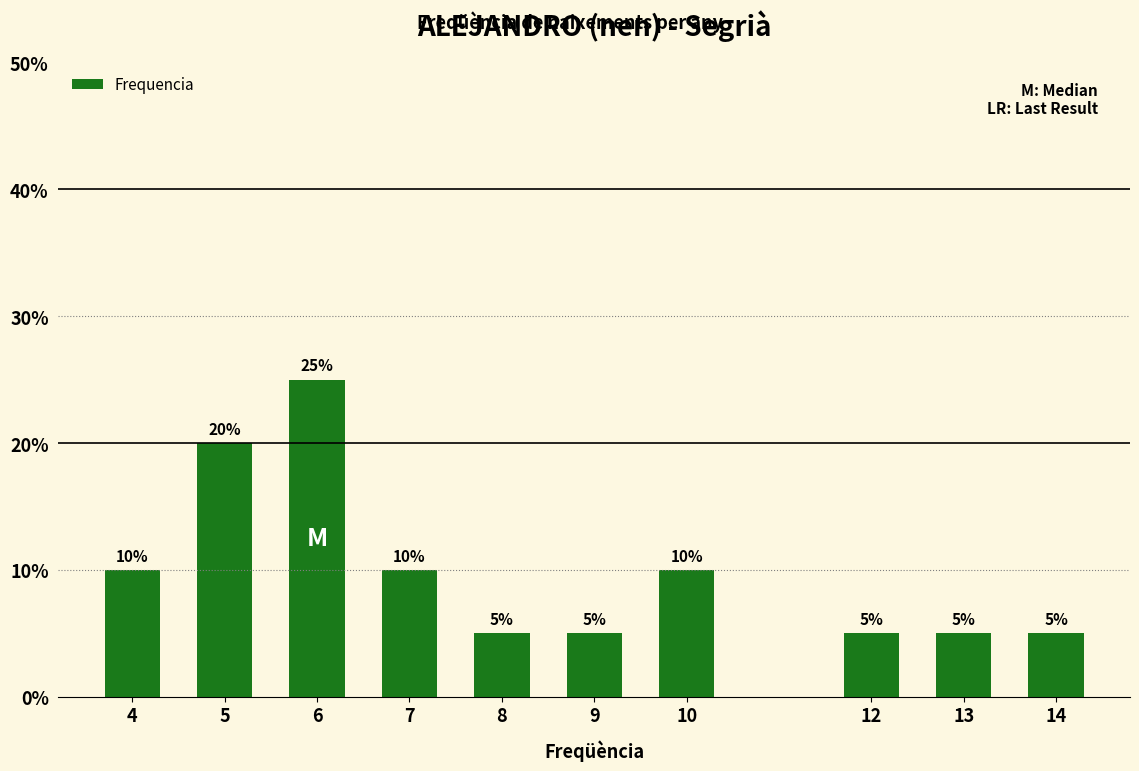

Reading left to right, transcribe all the data shown in this chart.

10	20	25	10	5	5	10	5	5	5